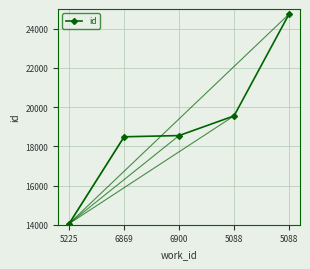

Is this an area chart (filled region under the line)?

No